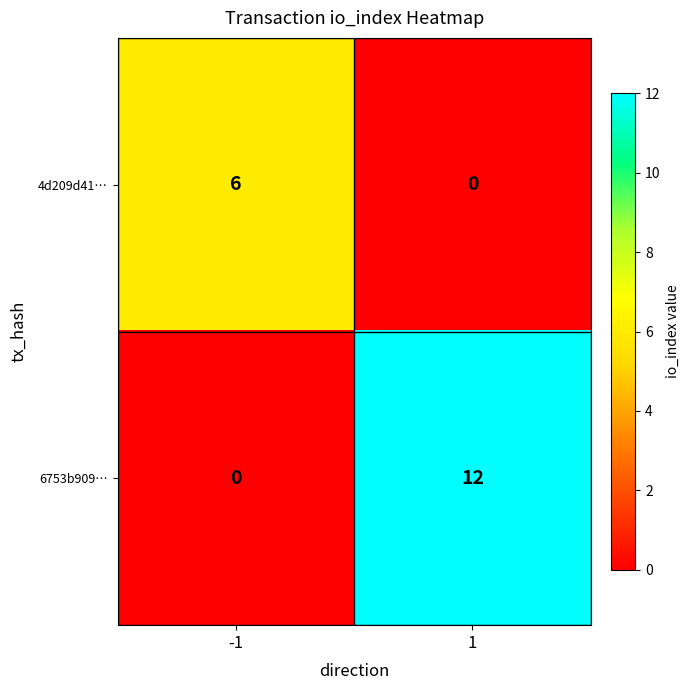

Rank the series by their average value, from lowest to highest.

4d209d41…, 6753b909…